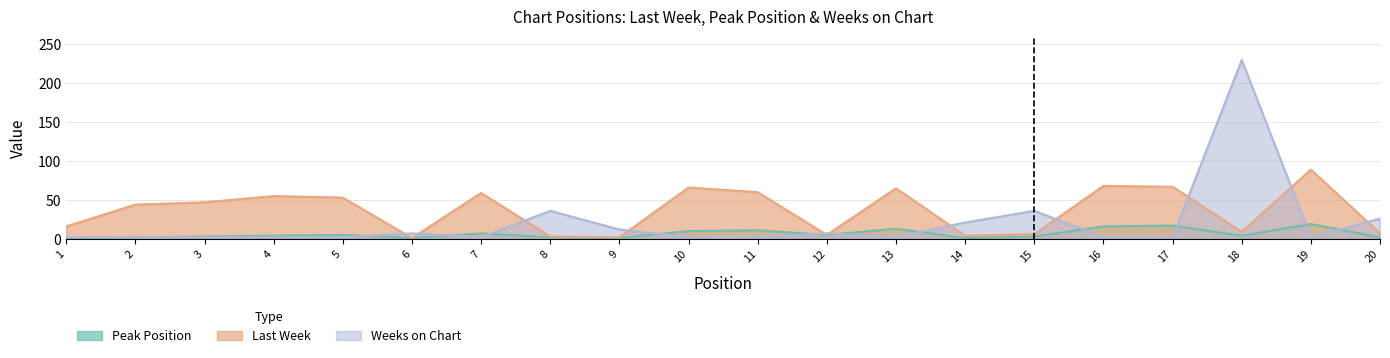

At which label is Weeks on Chart closest to 116?

8